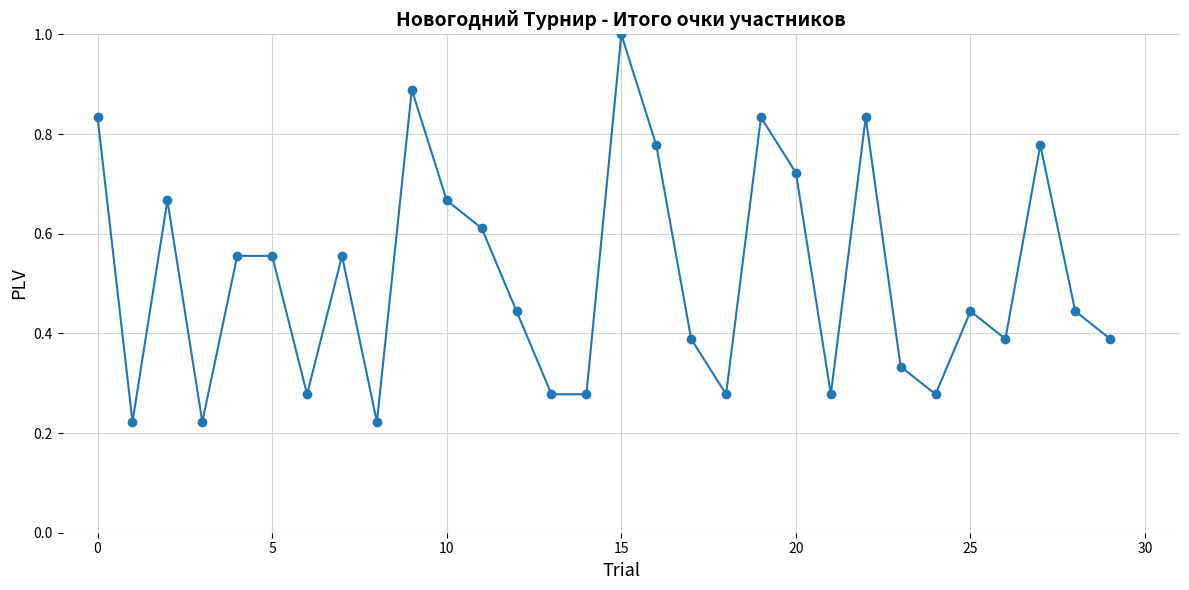

True or false: there are more than 0 points higher than both neighbors.

True